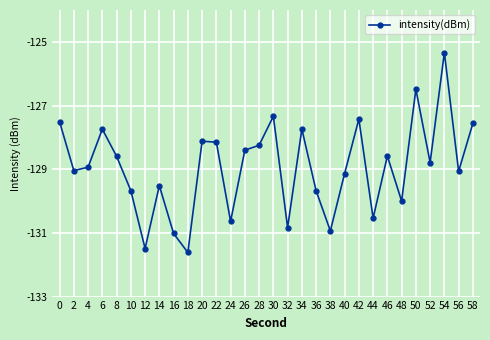

What is the minimum value shown in the chart?

-131.6